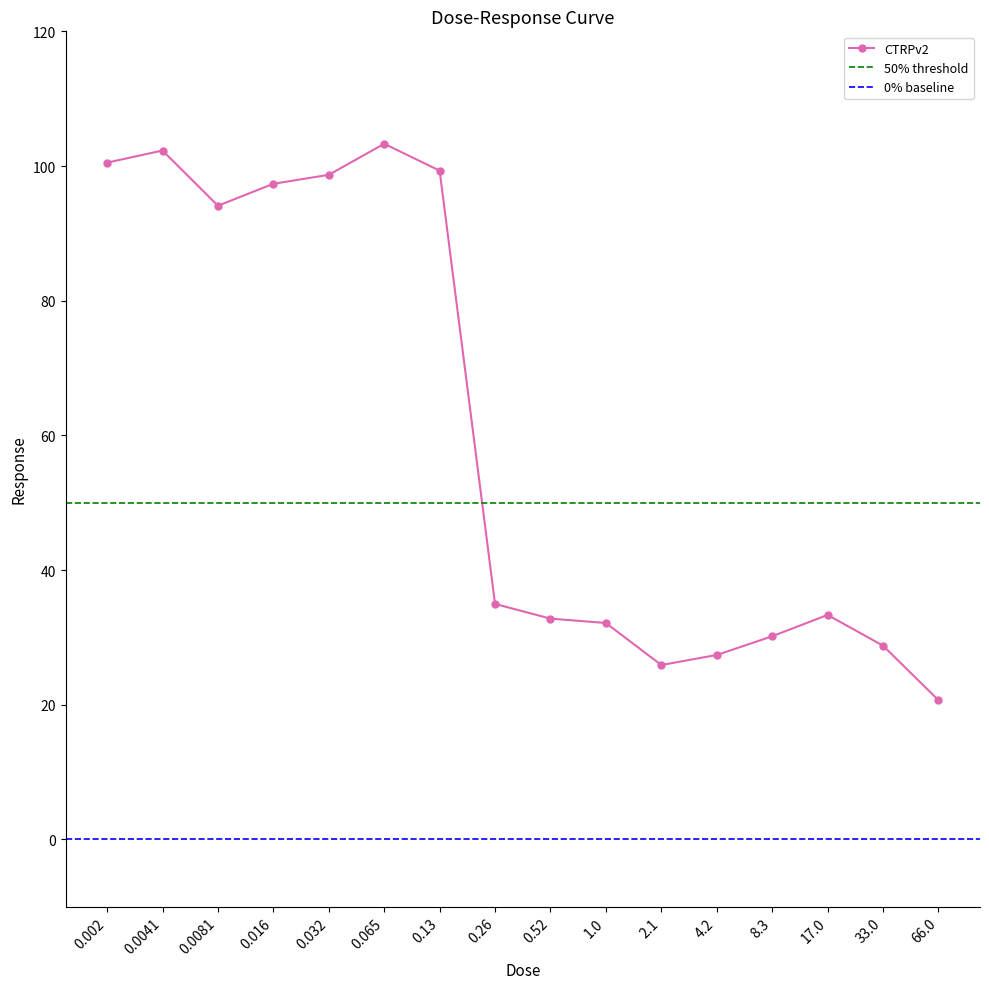

Rank the categories by value from highest to lowest.

0.065, 0.0041, 0.002, 0.13, 0.032, 0.016, 0.0081, 0.26, 17.0, 0.52, 1.0, 8.3, 33.0, 4.2, 2.1, 66.0